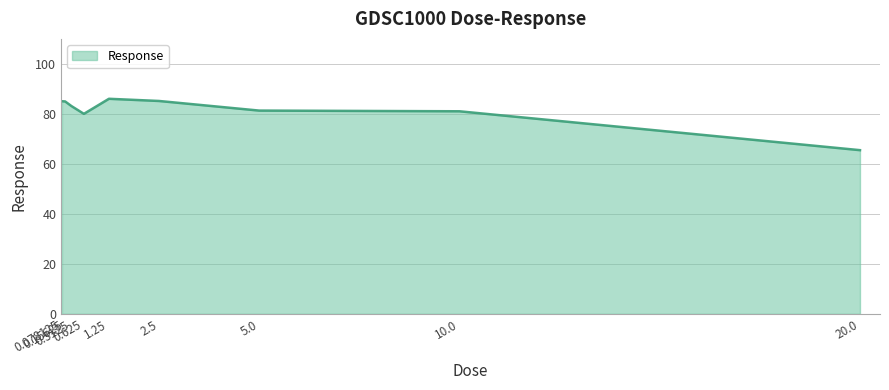

At which label does the data first exceed 83?

0.078125